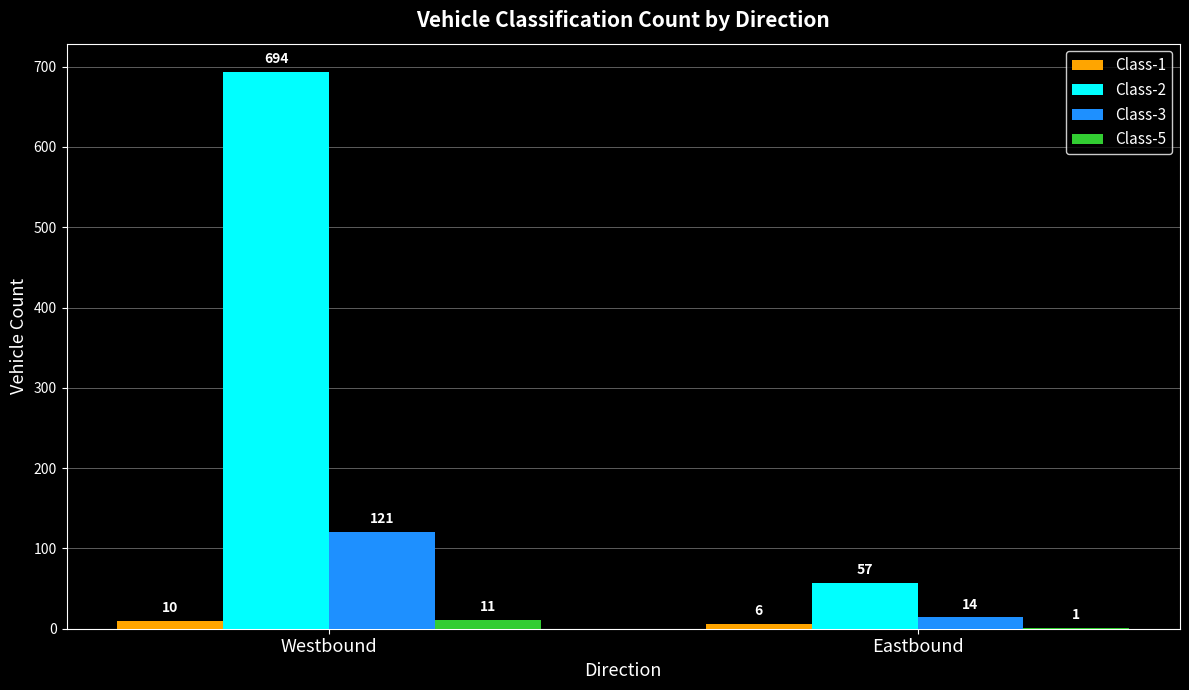

Reading left to right, list all the values displayed in this chart.

Class-1: Westbound=10	Eastbound=6
Class-2: Westbound=694	Eastbound=57
Class-3: Westbound=121	Eastbound=14
Class-5: Westbound=11	Eastbound=1